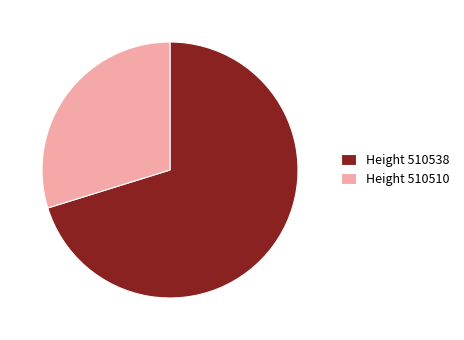

Rank the categories by value from highest to lowest.

Height 510538, Height 510510